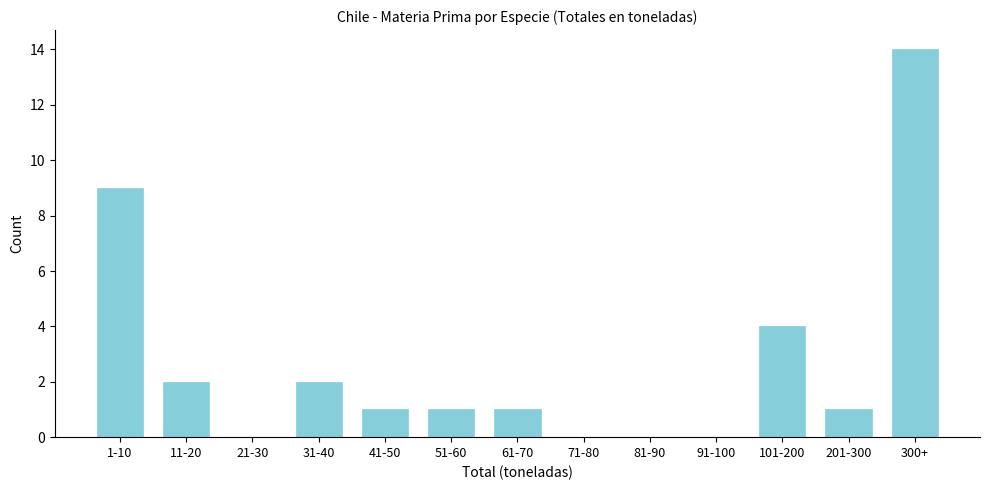

Reading left to right, transcribe all the data shown in this chart.

1-10=9	11-20=2	21-30=0	31-40=2	41-50=1	51-60=1	61-70=1	71-80=0	81-90=0	91-100=0	101-200=4	201-300=1	300+=14